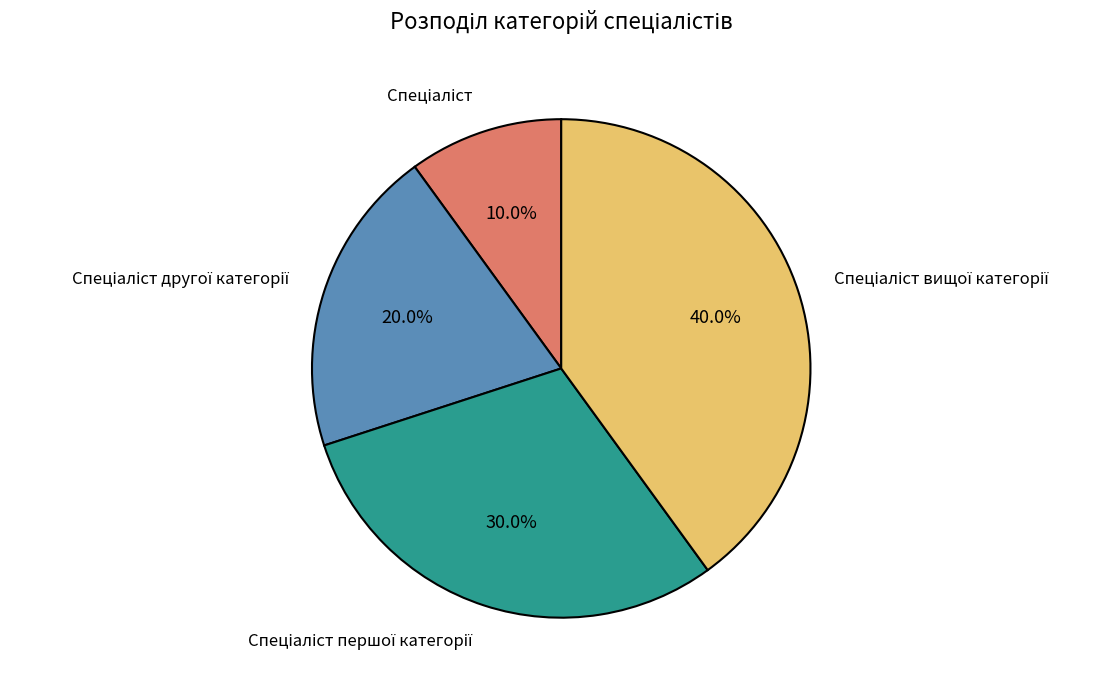

Is there a majority slice in this chart?

No